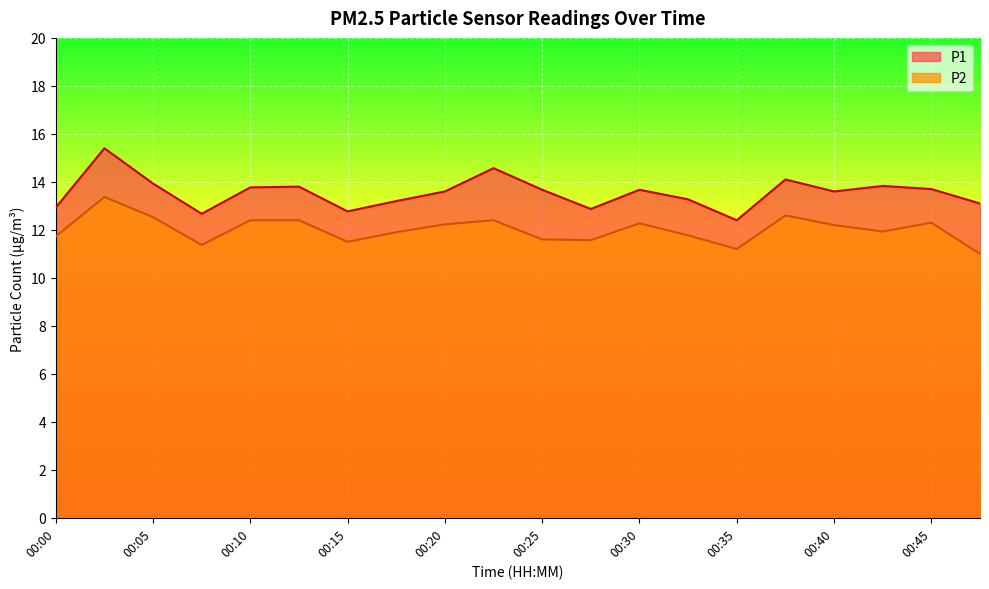

What is the minimum value shown in the chart?

11.0